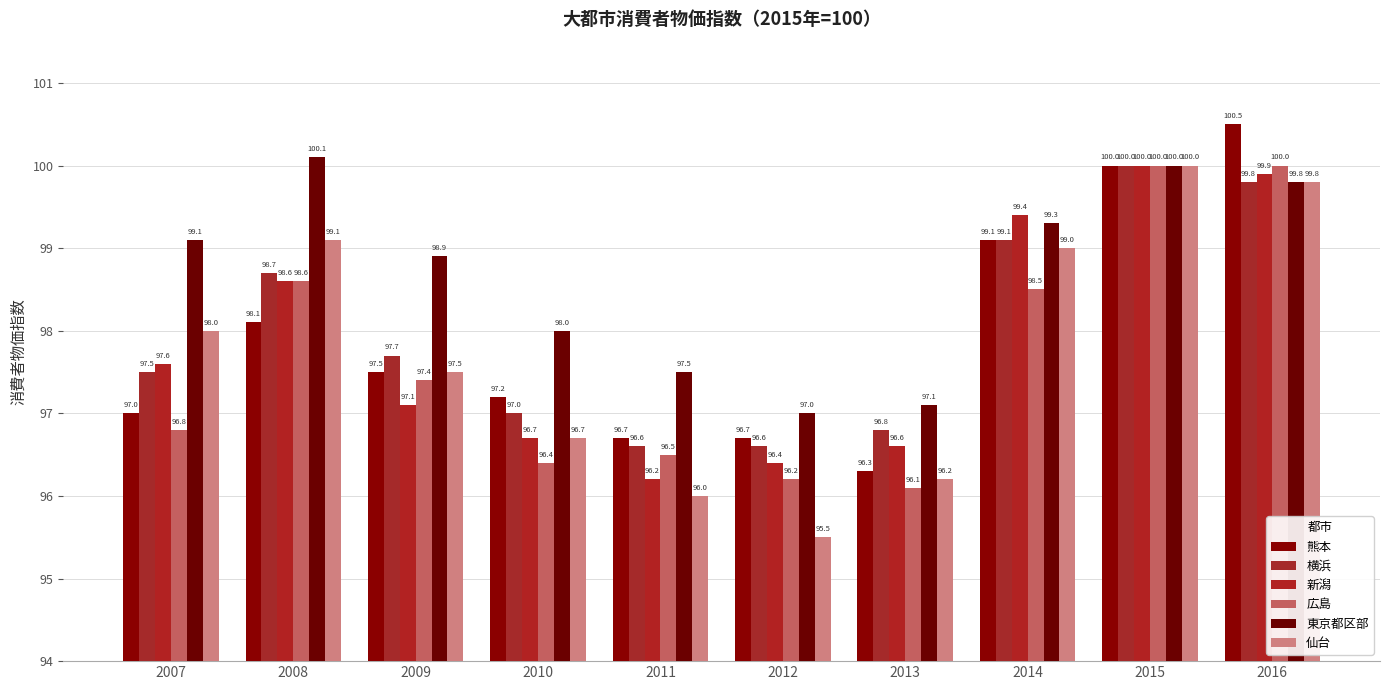

How many categories are shown in the chart?

10